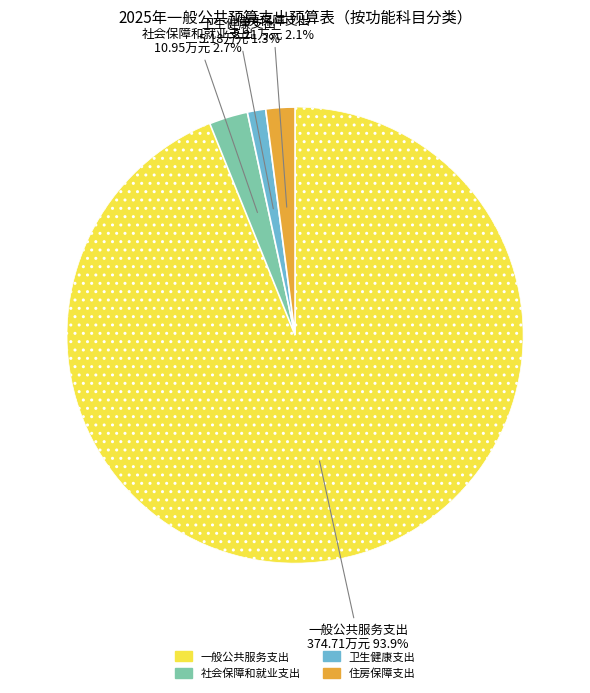

What is the majority slice?

一般公共服务支出